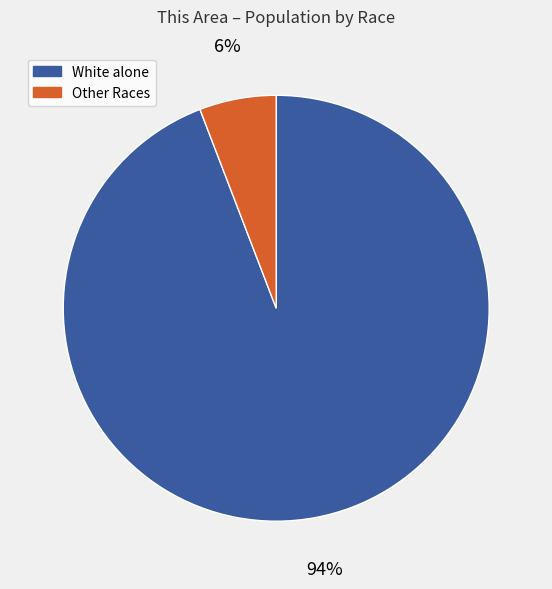

Between Other Races and White alone, which is larger?

White alone